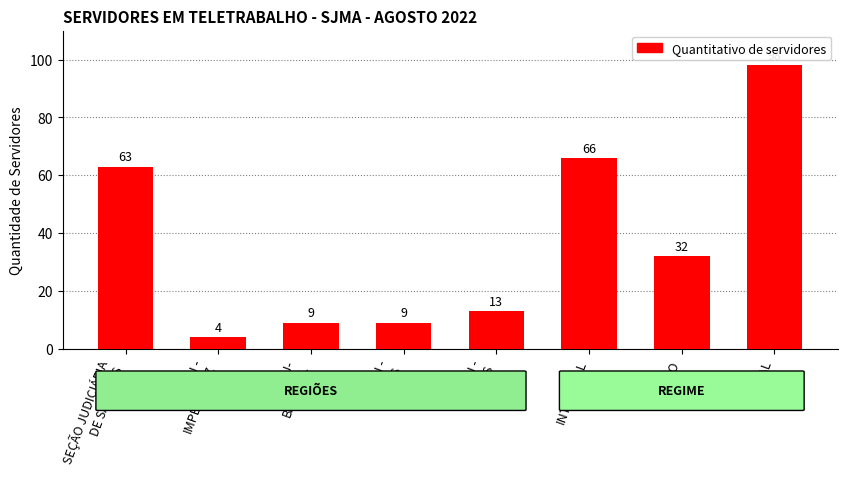

What is the ratio of the value at SEÇÃO JUDICIÁRIA
DE SÃO LUIS to the value at TOTAL?

0.6